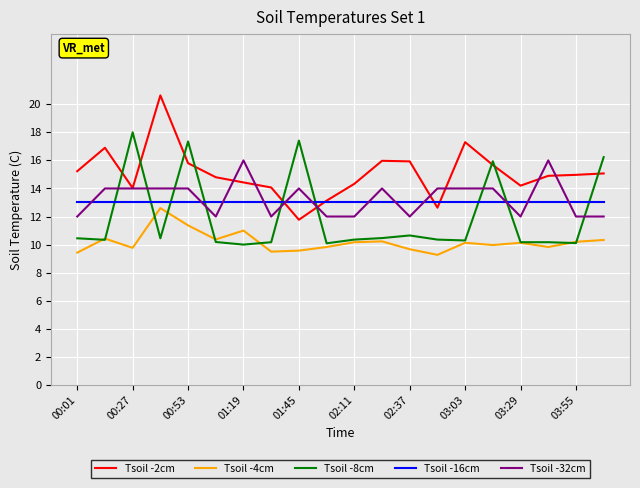

Is this an area chart (filled region under the line)?

No